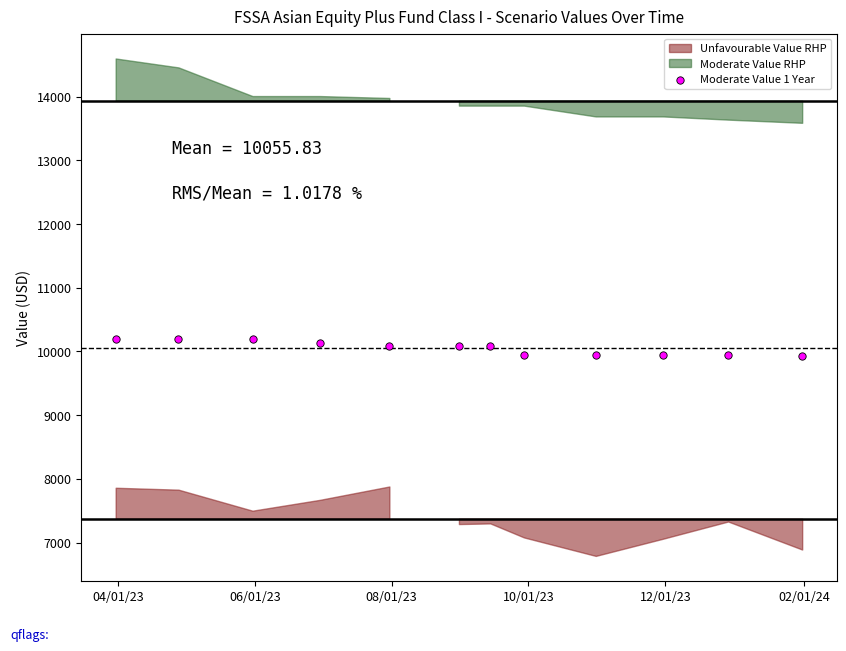

What is the average X value?

19600